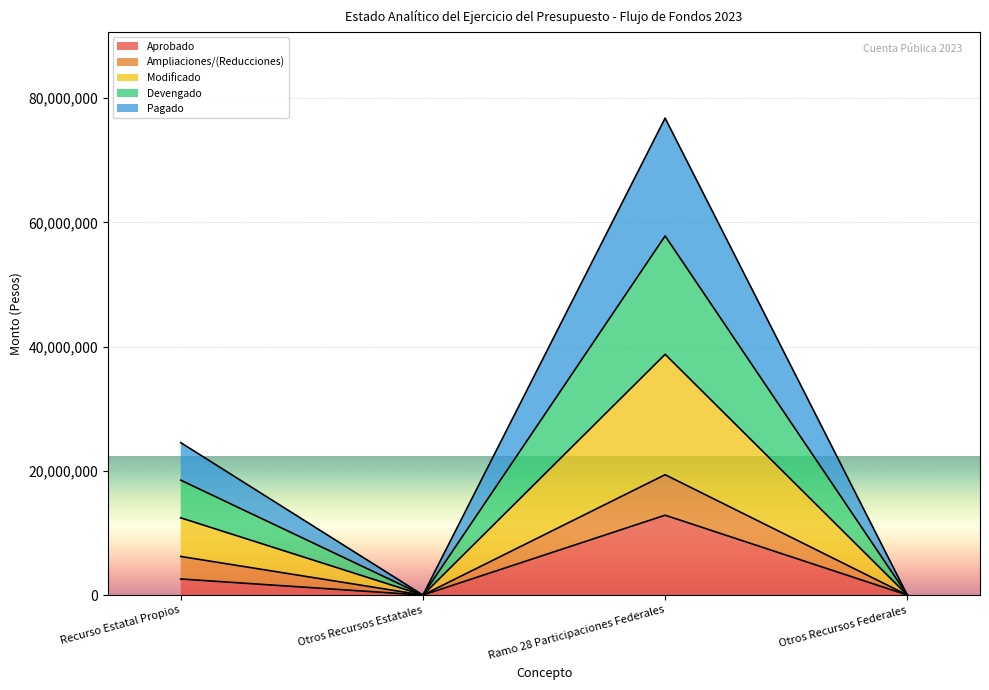

What are all the series names shown in the legend?

Aprobado, Ampliaciones/(Reducciones), Modificado, Devengado, Pagado